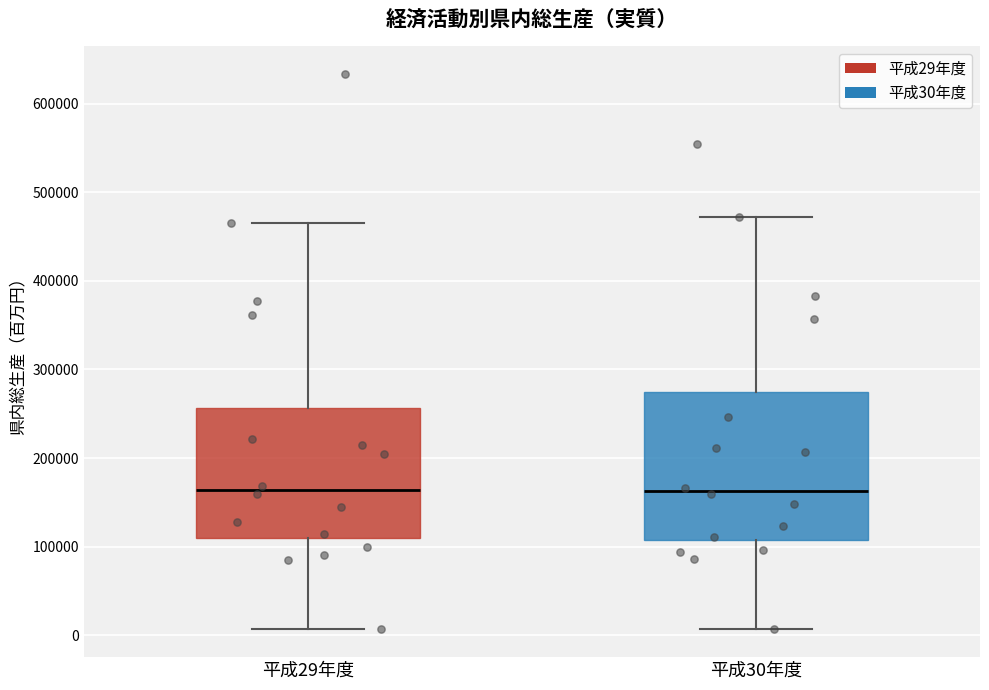

Reading left to right, read every box against the y-axis: the position of its median line, the range the box covers, and the ends of its whiskers. The values are not printed on the chart, so give them approximately, as read against the axis.

平成29年度: median 160000, box 110000 to 260000, whiskers 10000 to 460000
平成30年度: median 160000, box 110000 to 270000, whiskers 10000 to 470000